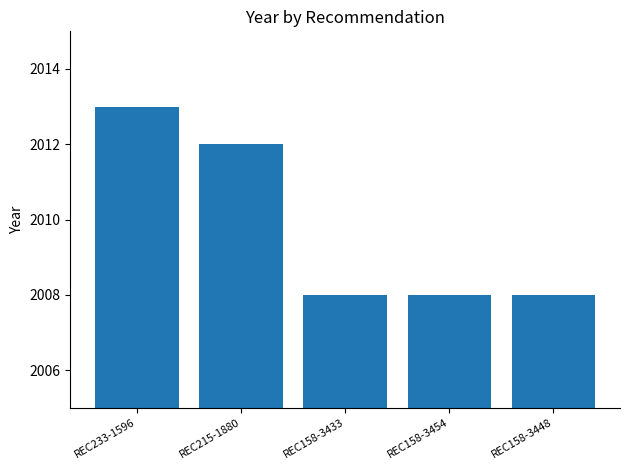

Which category has the highest value across all series?

REC233-1596